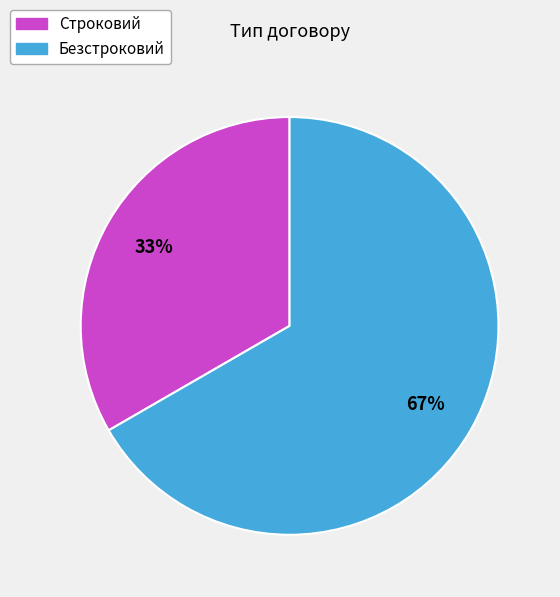

Between Строковий and Безстроковий, which is larger?

Безстроковий